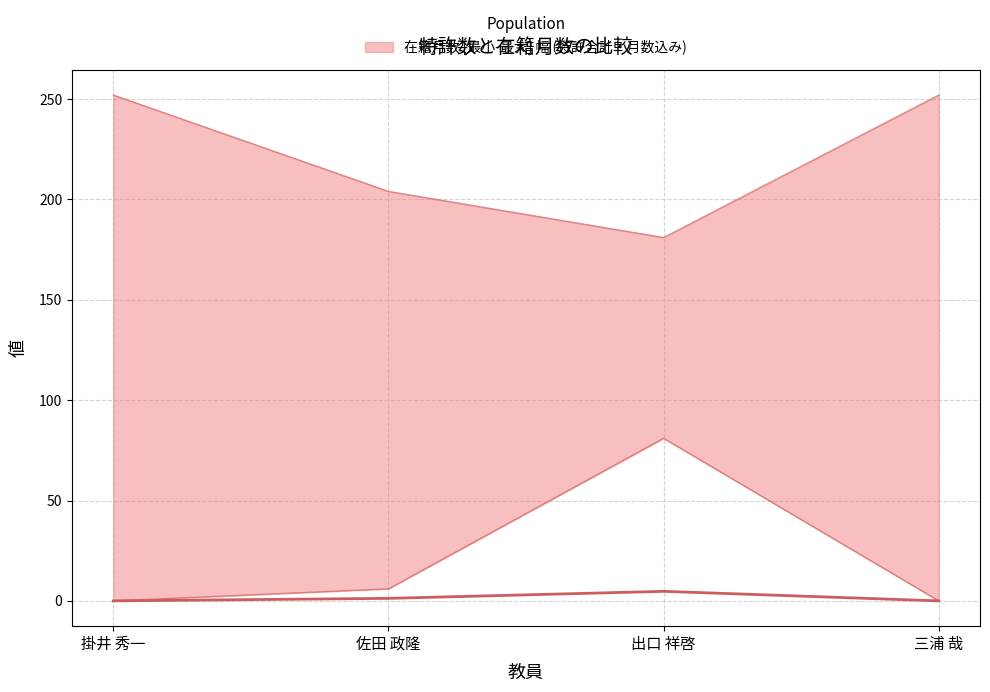

Where is 特許数平均 (2010-2014) nearest to the value 2?

佐田 政隆